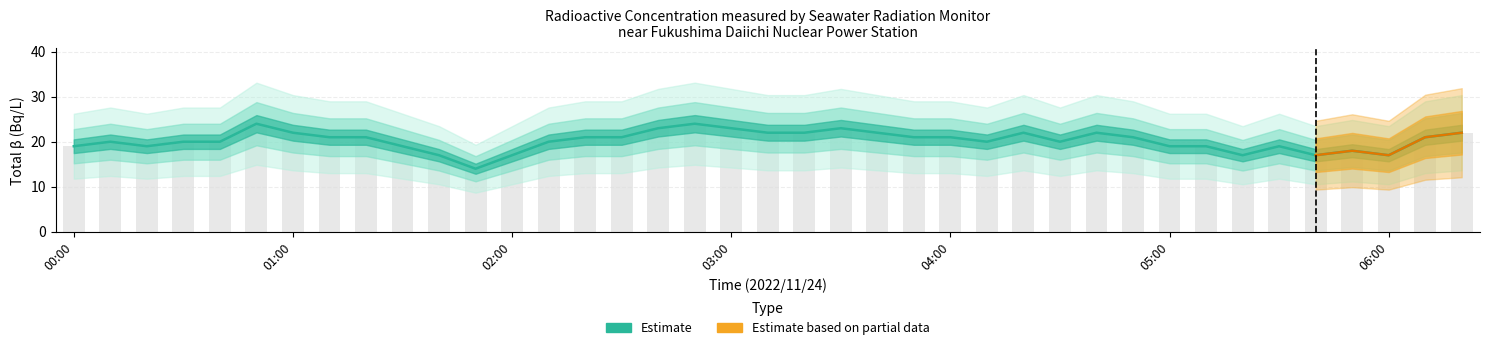

What is the label of the 9th bar from the right?

05:00